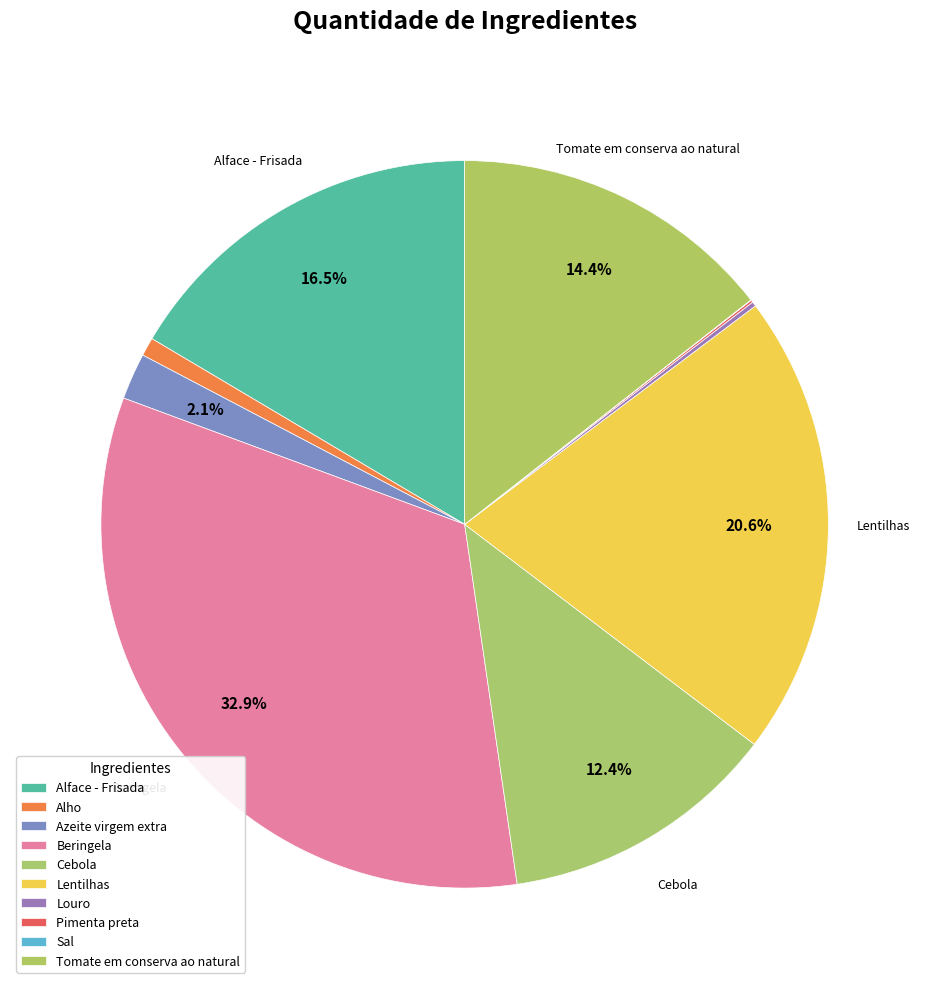

To the nearest percent, what is the difference between the Azeite virgem extra and Alho slice percentages?

1%